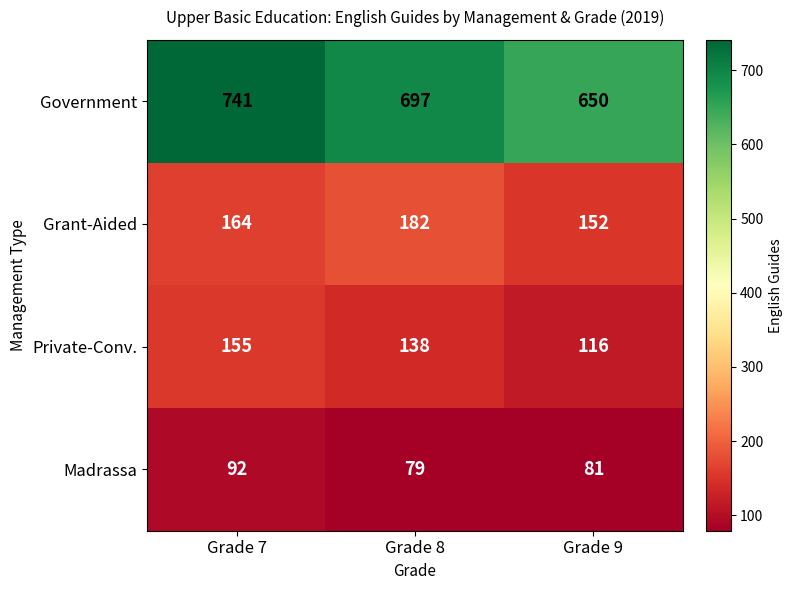

List the labels in order of Private-Conv. value, smallest first.

Grade 9, Grade 8, Grade 7